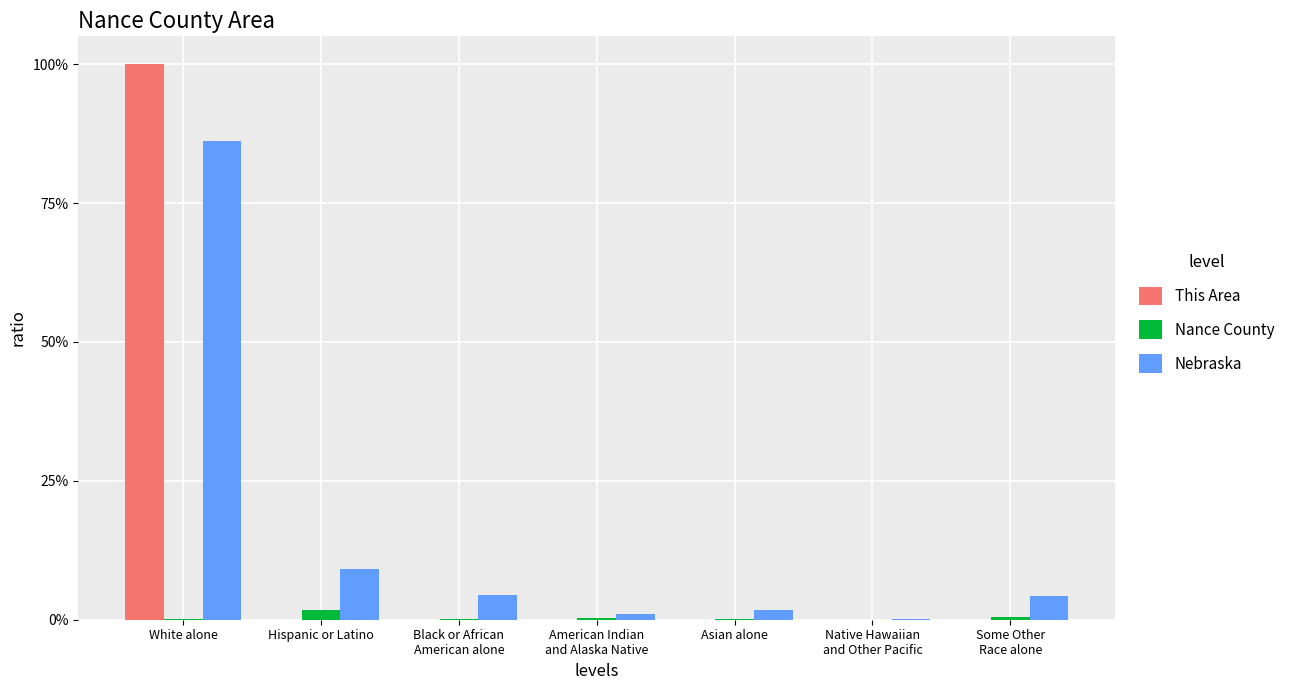

Reading left to right, list all the values displayed in this chart.

This Area: 1.0	0.0	0.0	0.0	0.0	0.0	0.0
Nance County: 0.0	0.0	0.0	0.0	0.0	0.0	0.0
Nebraska: 0.9	0.1	0.0	0.0	0.0	0.0	0.0